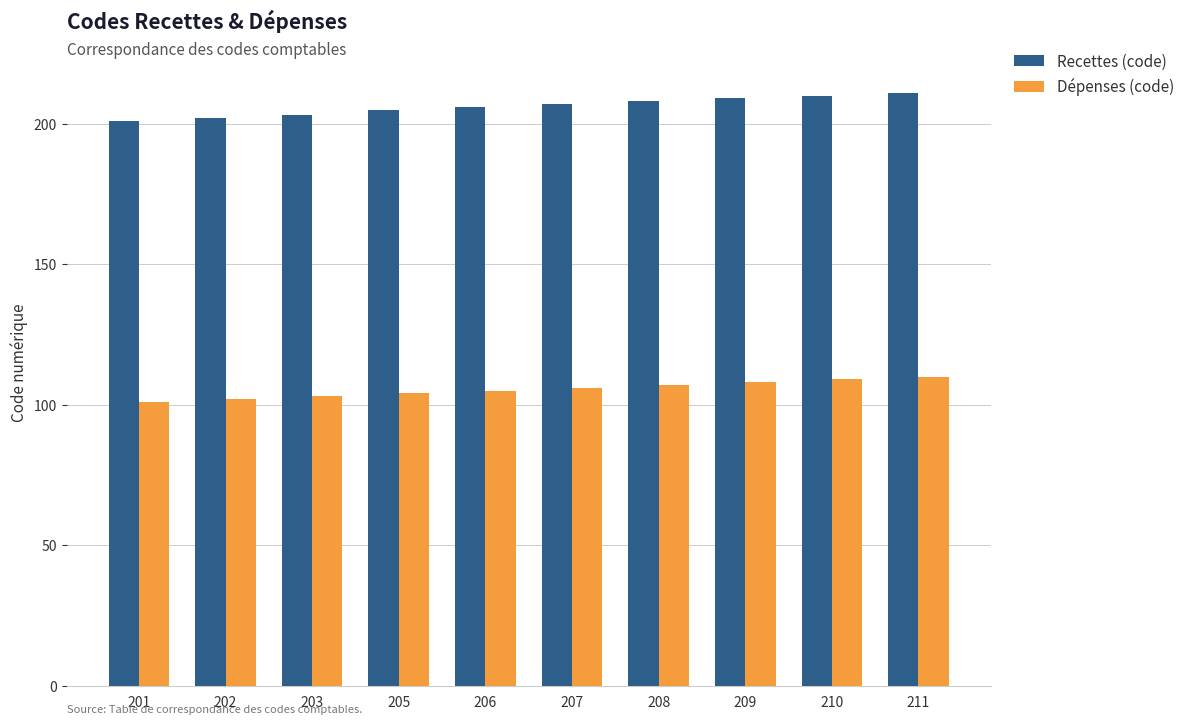

At 208, list the series in order from smallest to largest.

Dépenses (code), Recettes (code)